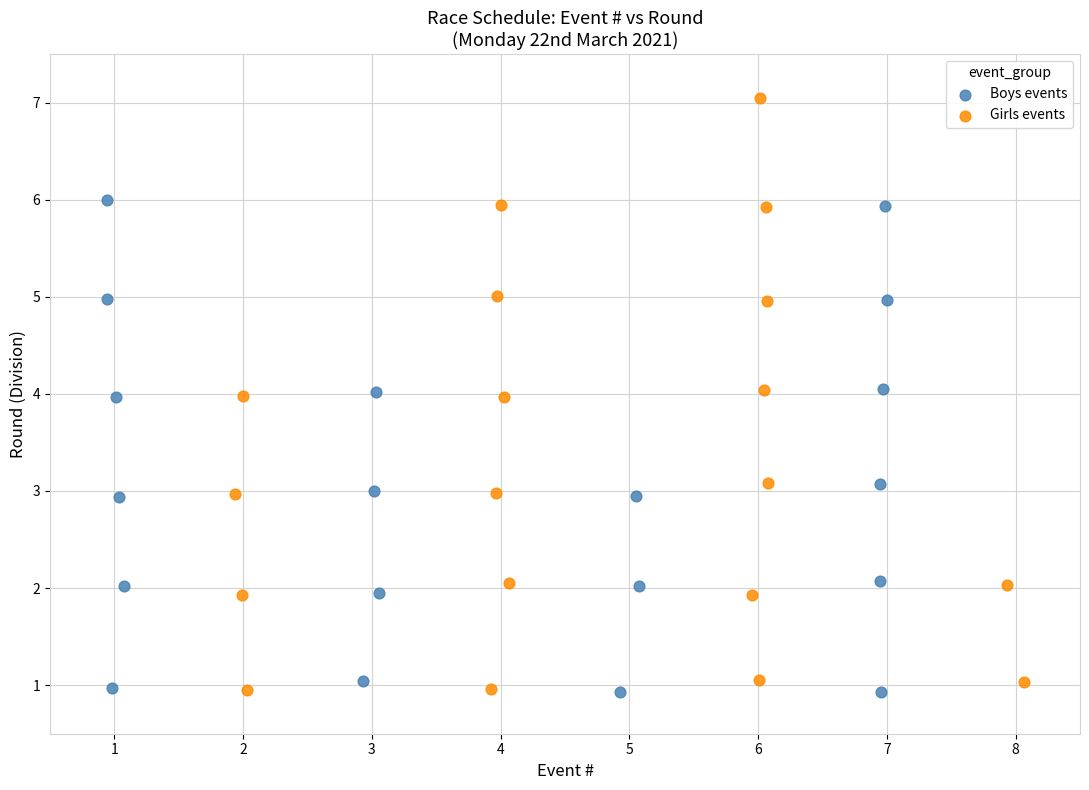

Which series contains the highest Y value?

Girls events